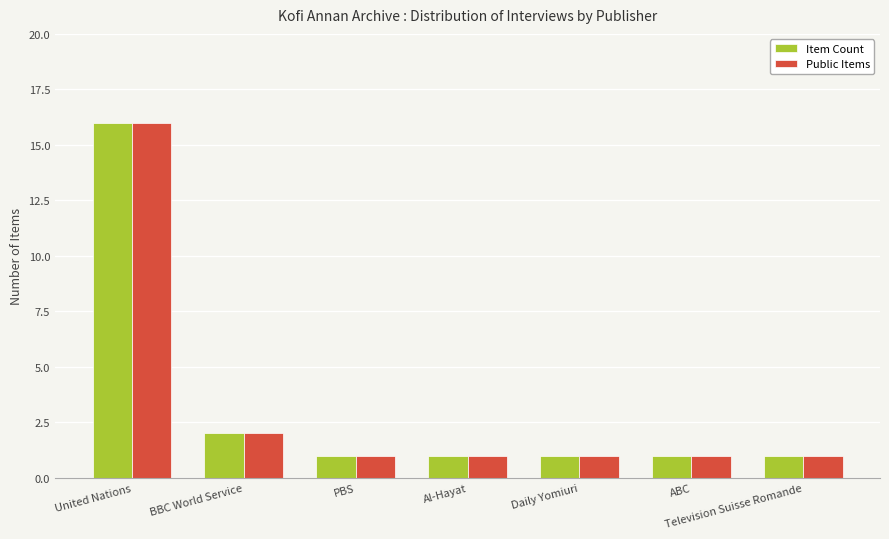

What is the maximum value for Item Count?

16